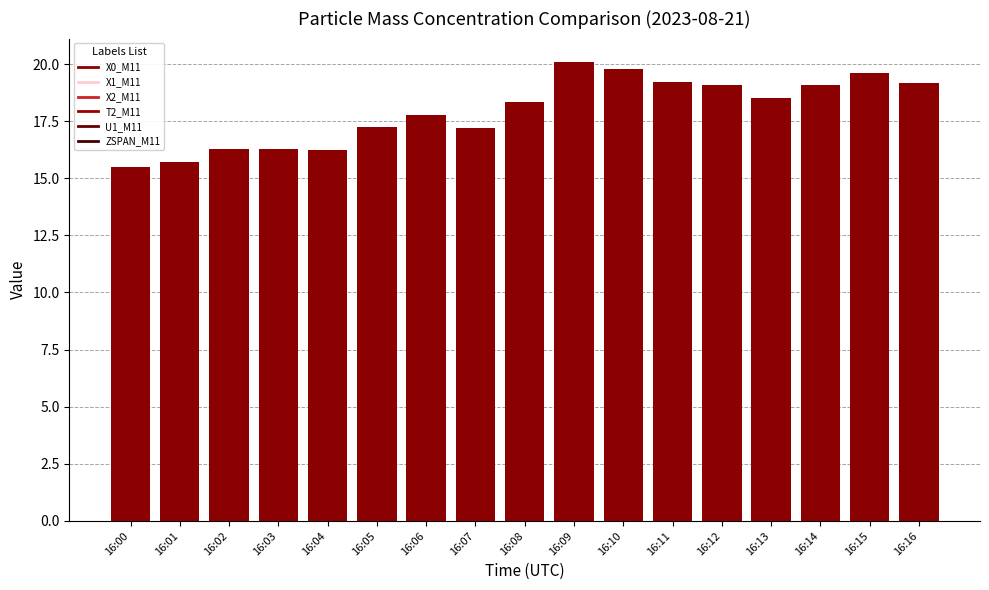

Are the bars horizontal?

No